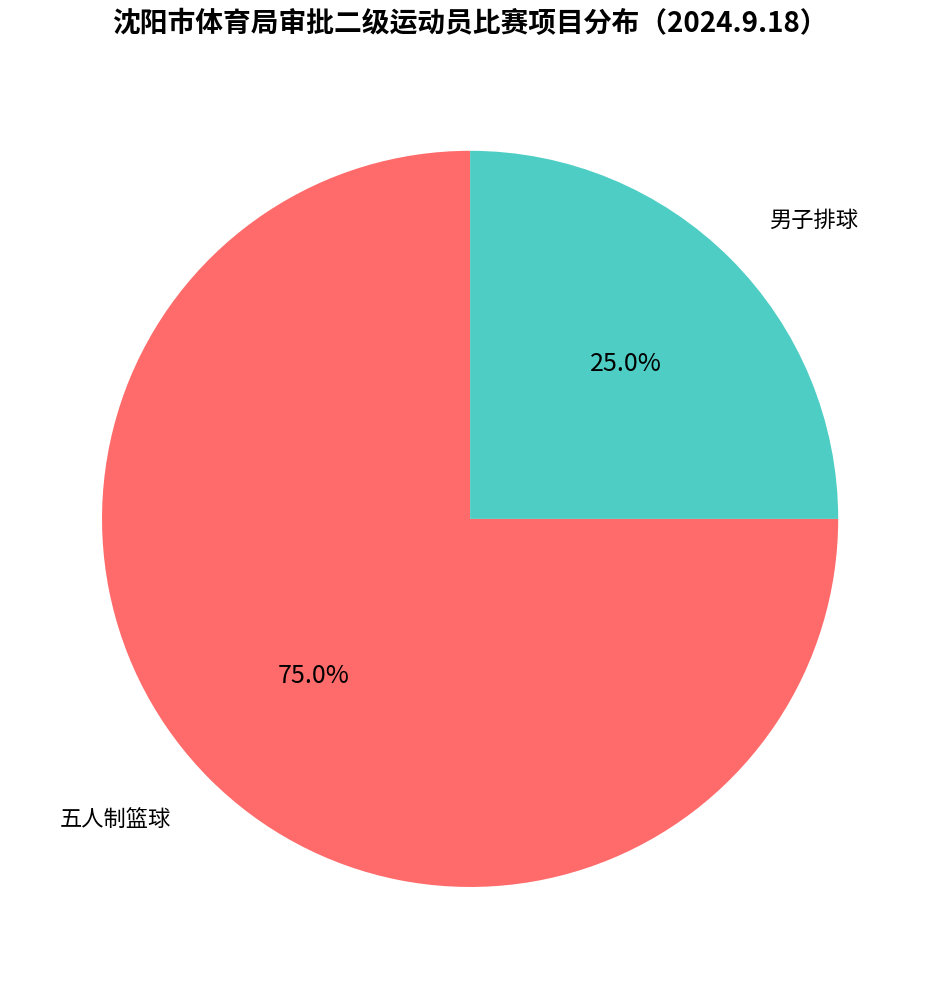

Count the number of slices in the pie.

2